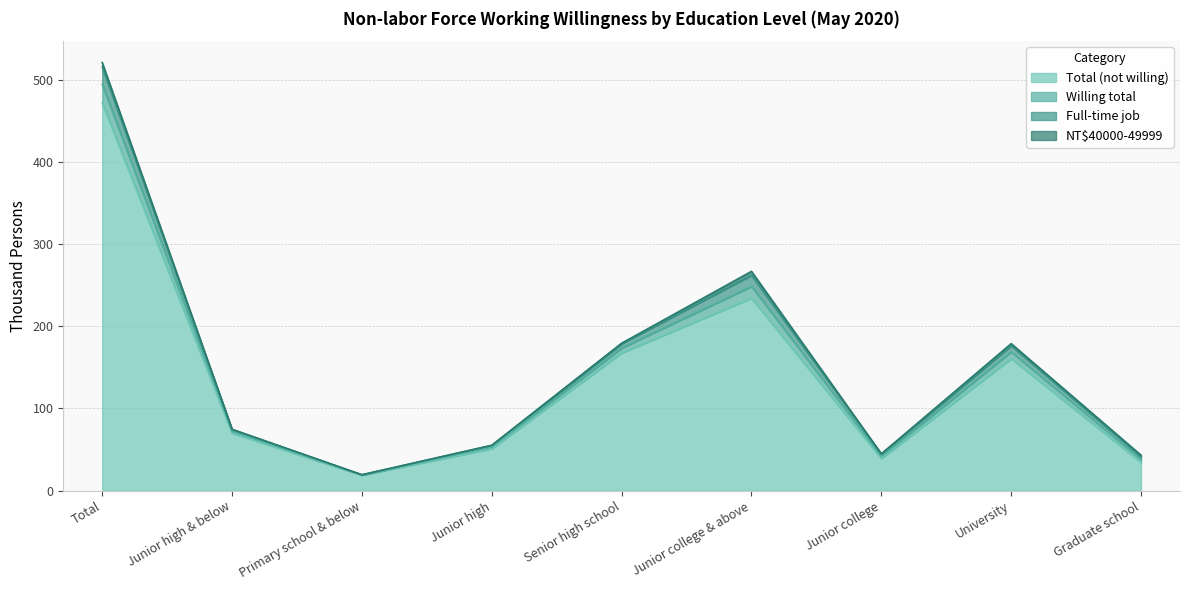

Does the chart have visible grid lines?

Yes